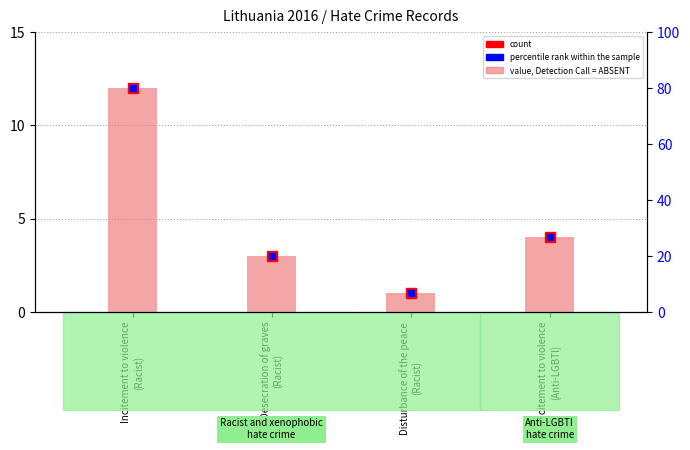

How many values in the percentile rank within the sample series are below 26?

2